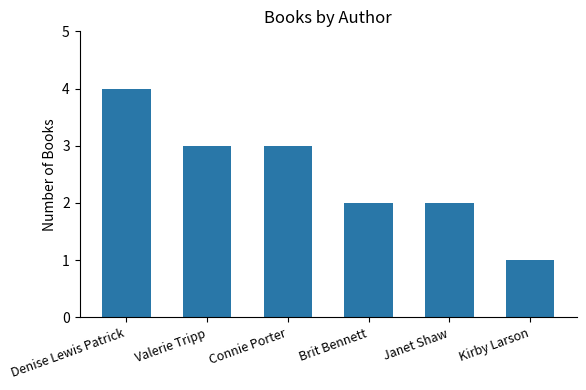

Does the chart contain any negative values?

No